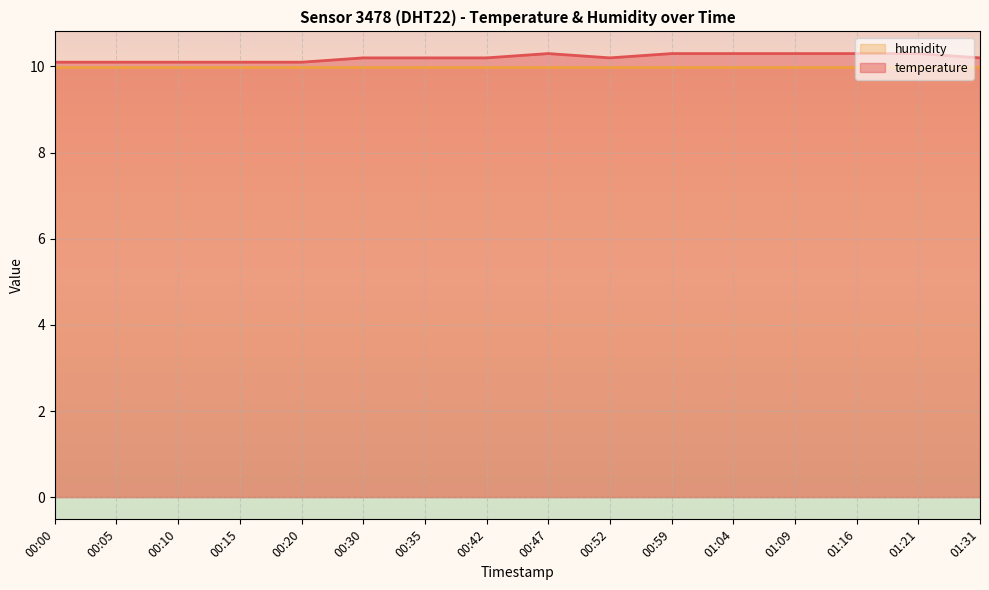

List the labels in order of value, largest first.

00:47, 00:59, 01:04, 01:09, 01:16, 01:21, 00:30, 00:35, 00:42, 00:52, 01:31, 00:00, 00:05, 00:10, 00:15, 00:20